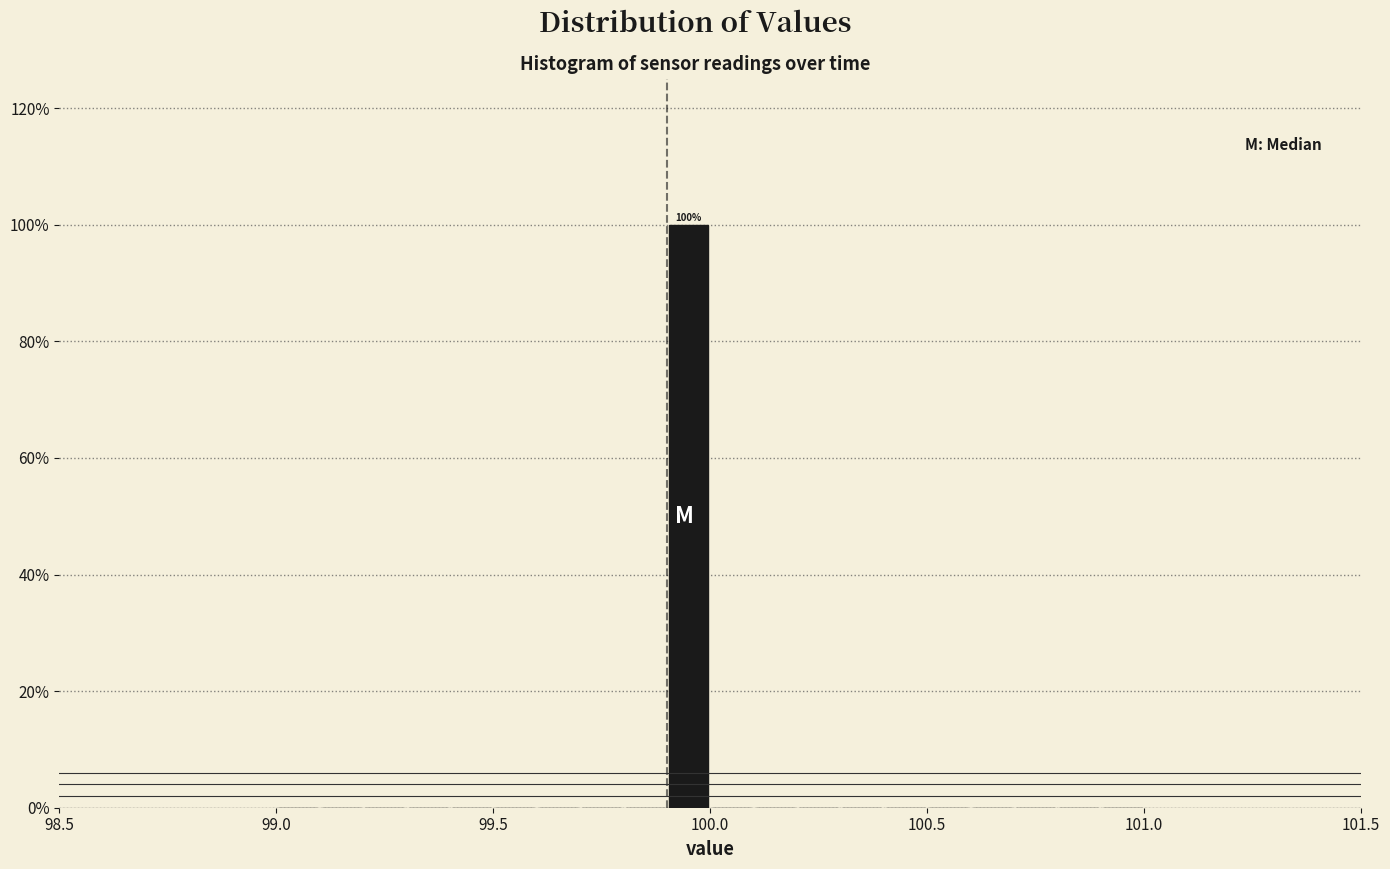

Read against the x-axis, roughly where is the centre of the tallest bar?

99.95